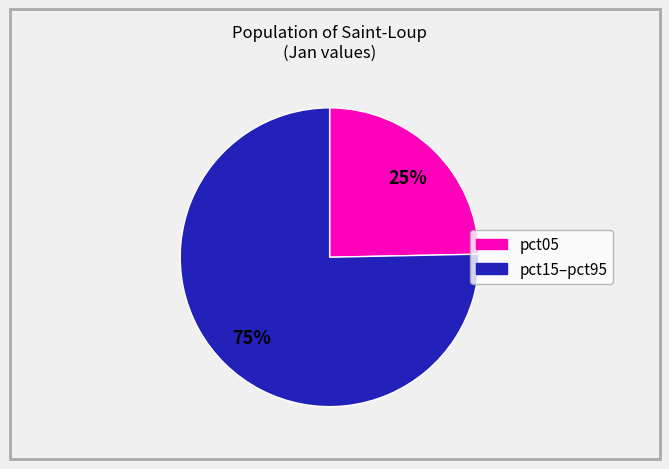

How many slices are in this pie chart?

2